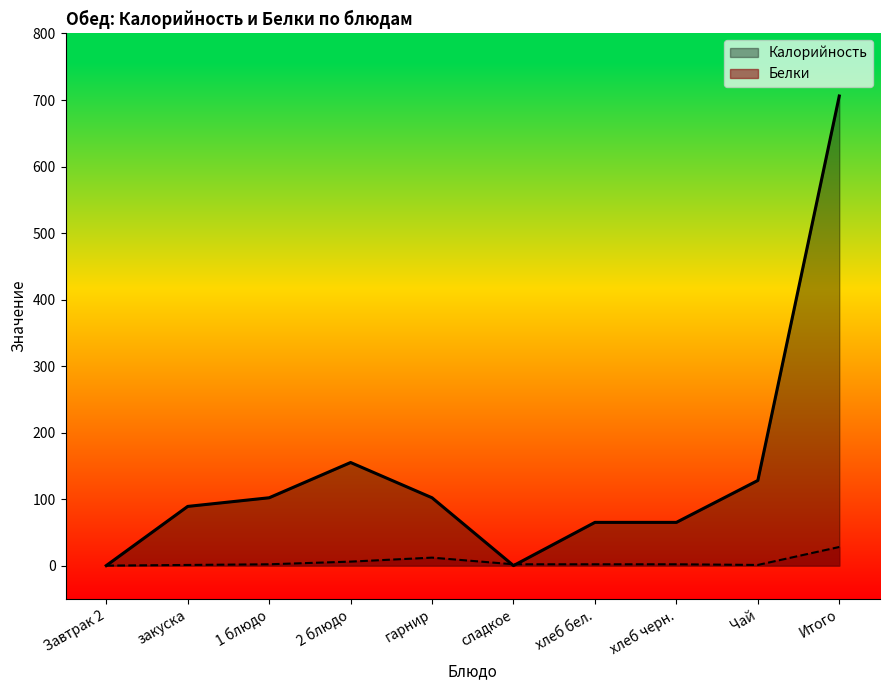

Which category has the lowest value across all series?

Завтрак 2